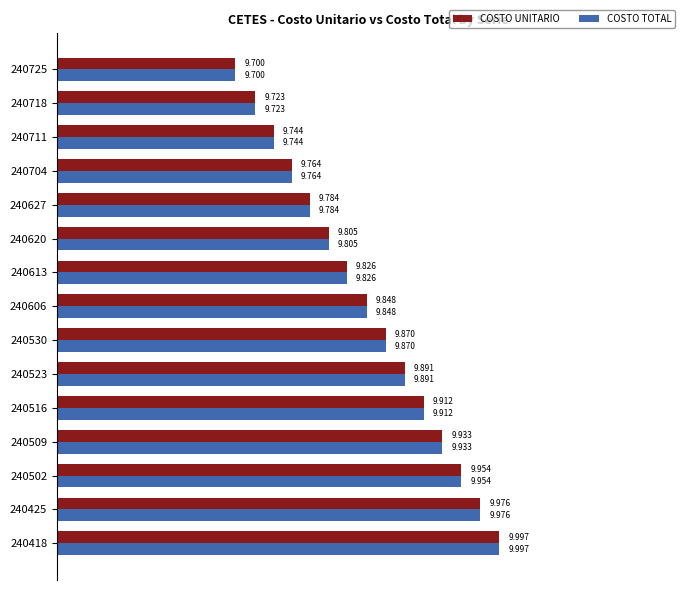

Is the value of COSTO TOTAL at 240425 greater than the value of COSTO UNITARIO at 240509?

Yes